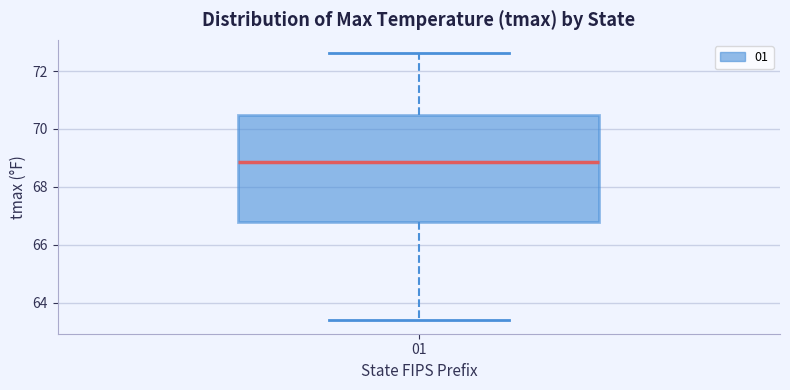

Read this box plot against the y-axis: the position of the median line, the range covered by the box, and the ends of both whiskers. The values are not printed on the chart, so give them approximately, as read against the axis.

median 68.8, box 66.8 to 70.4, whiskers 63.4 to 72.6